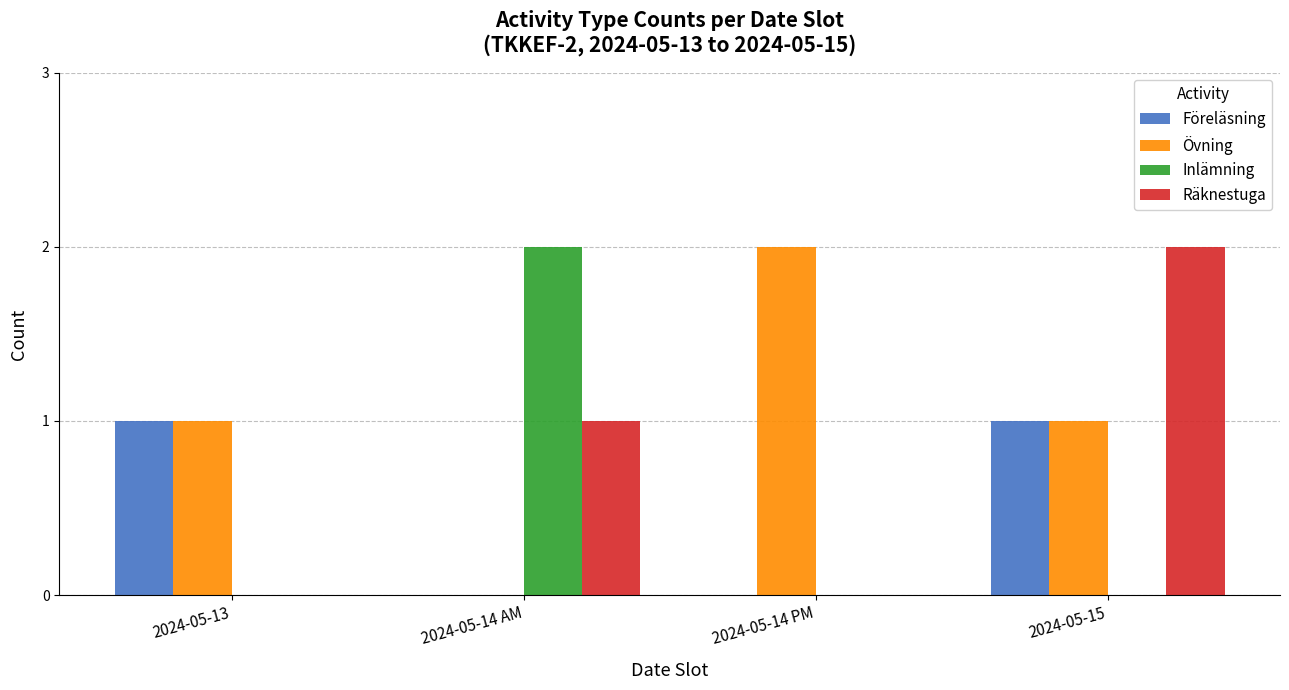

What is the spread (max minus min) of values at 2024-05-13?

1